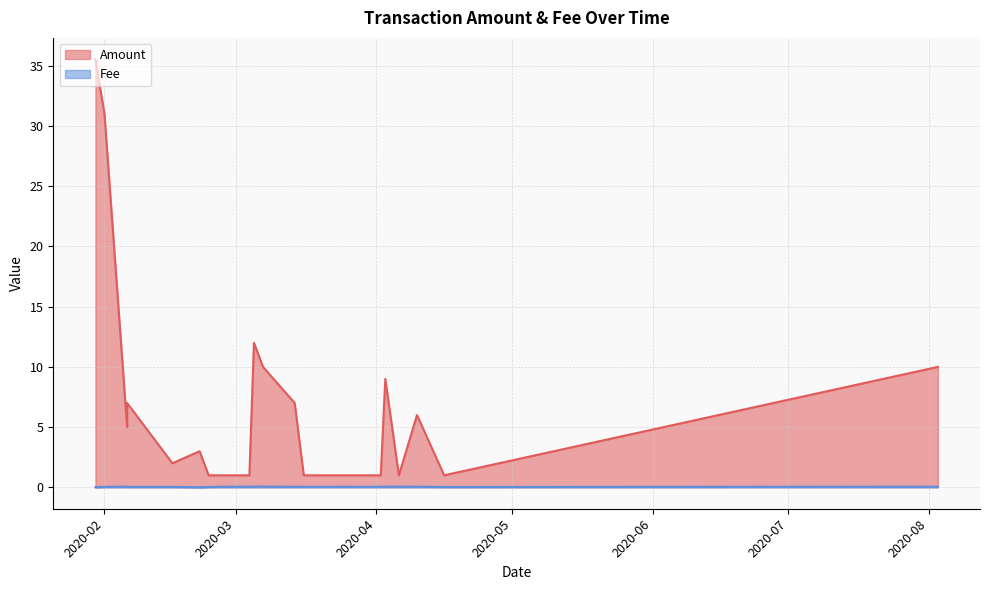

At which category does Amount reach its first local valley?

2020-02-06